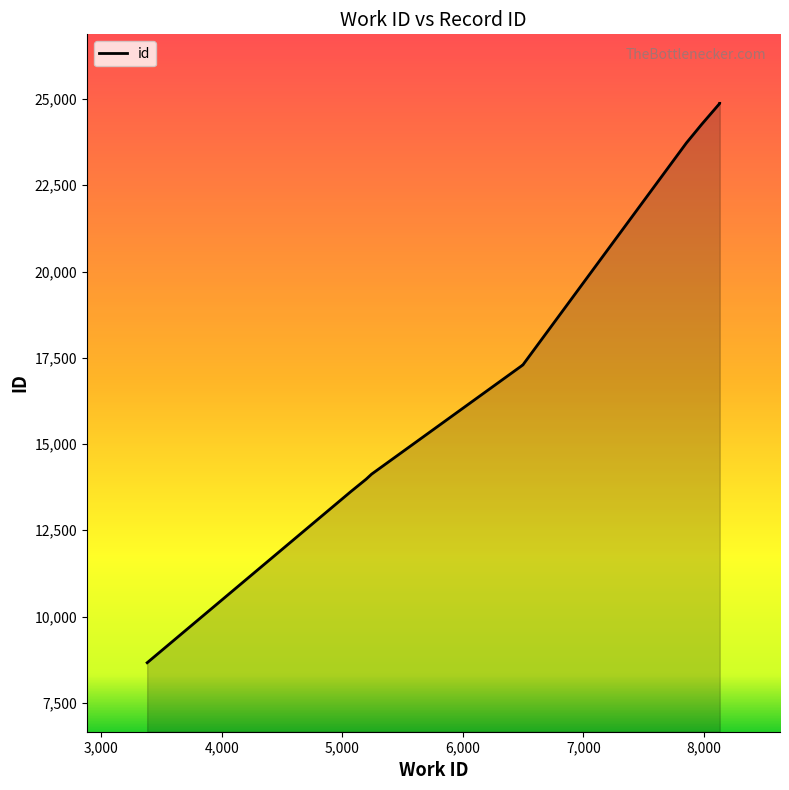

Reading left to right, what are all the values shown in this chart?

3382=8662	5070=13617	5198=13980	5244=14128	6499=17293	6499=17294	7856=23729	7982=24264	8132=24872	8132=24874